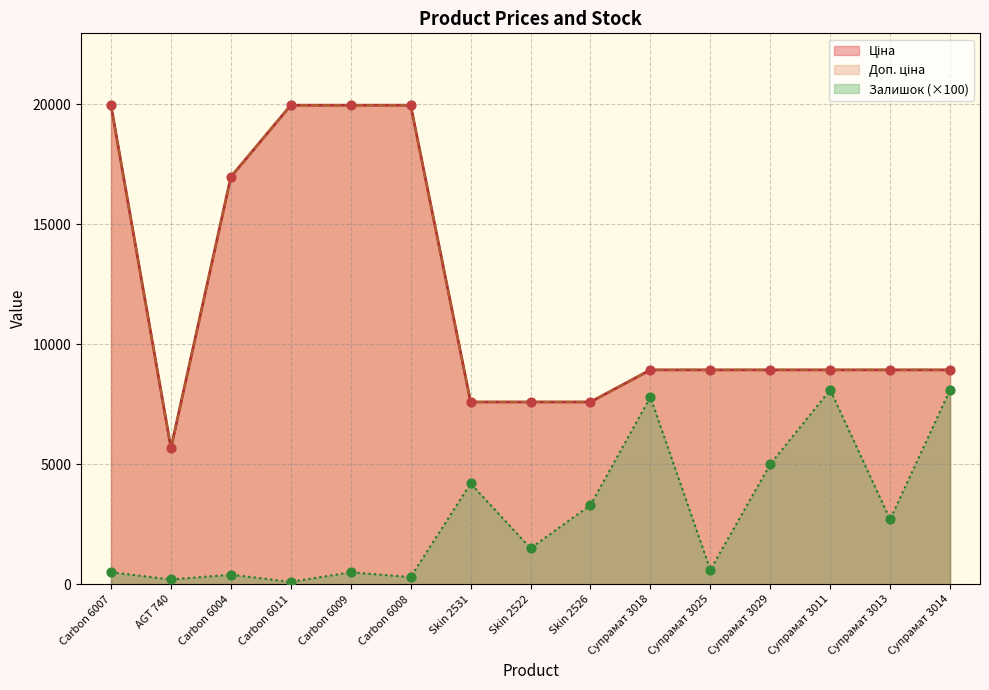

Which series contains the highest Y value?

Ціна